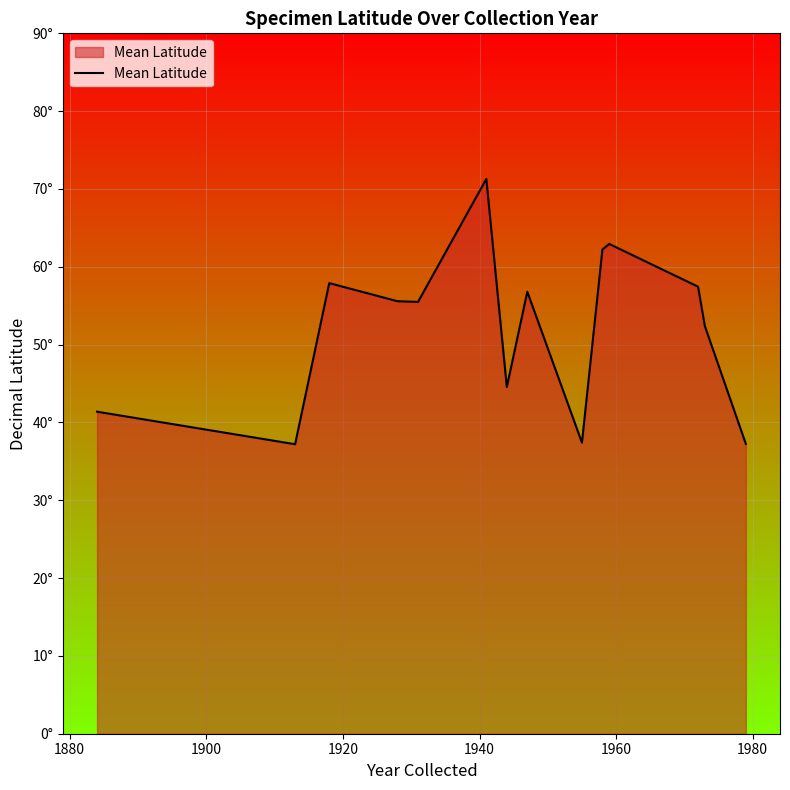

Does the chart have visible grid lines?

Yes